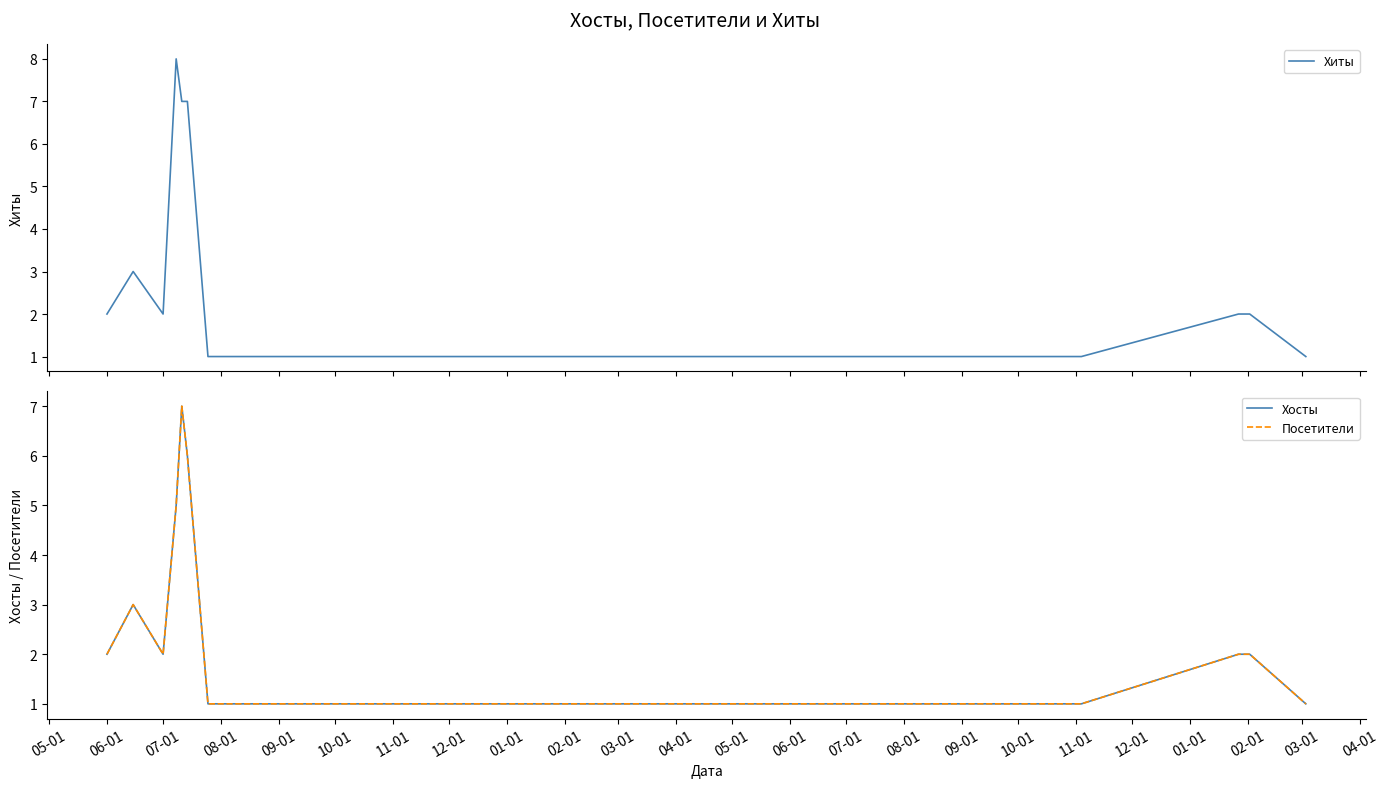

Does the chart display data point markers on the line(s)?

No